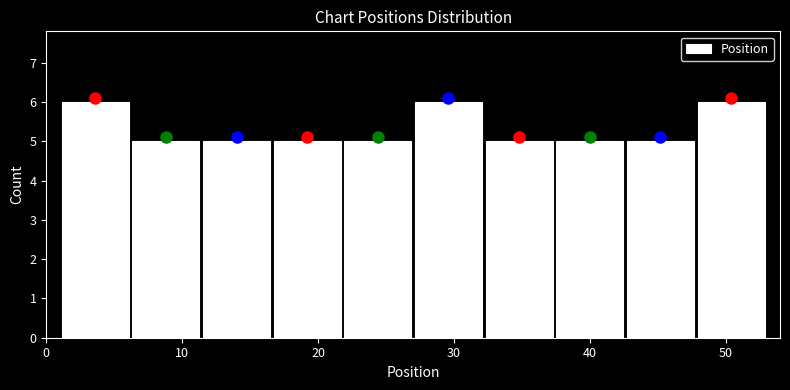

Reading left to right, list every bar in this chart as the range it spans on the x-axis followed by its height. Neither the bar edges nor the heights are printed on the chart, so give them approximately, as read against the axes.

1.0 to 6.2: 6
6.2 to 11.4: 5
11.4 to 16.6: 5
16.6 to 21.8: 5
21.8 to 27.0: 5
27.0 to 32.2: 6
32.2 to 37.4: 5
37.4 to 42.6: 5
42.6 to 47.8: 5
47.8 to 53.0: 6